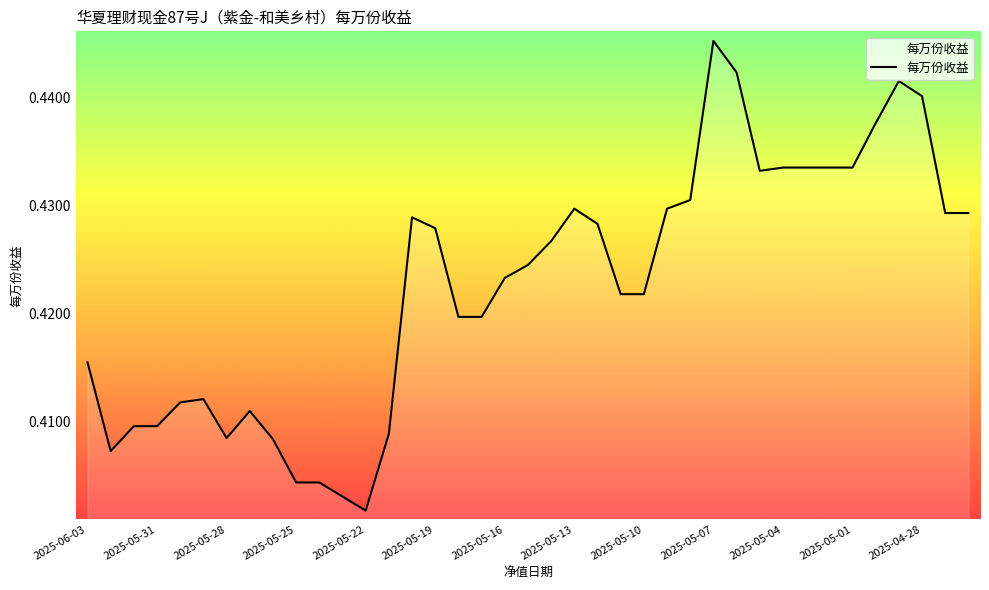

What is the label of the 21st point from the left?

2025-05-14